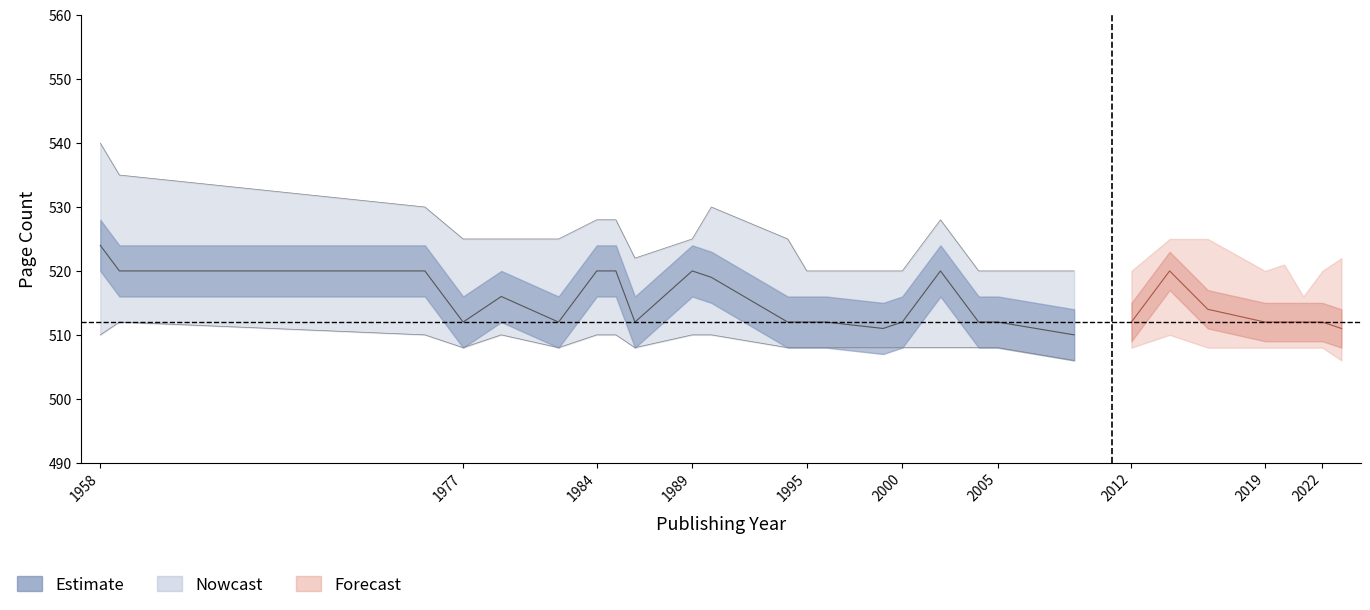

Which category has the highest value in the pageCount_mid series?

1958